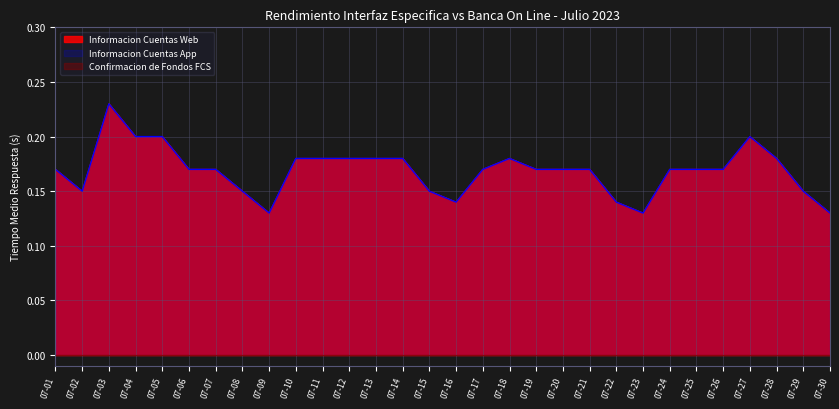

Reading right to left, transcribe all the data shown in this chart.

Informacion Cuentas Web: 0.1	0.1	0.2	0.2	0.2	0.2	0.2	0.1	0.1	0.2	0.2	0.2	0.2	0.2	0.1	0.1	0.2	0.2	0.2	0.2	0.2	0.1	0.1	0.2	0.2	0.2	0.2	0.2	0.1	0.2
Informacion Cuentas App: 0.1	0.1	0.2	0.2	0.2	0.2	0.2	0.1	0.1	0.2	0.2	0.2	0.2	0.2	0.1	0.1	0.2	0.2	0.2	0.2	0.2	0.1	0.1	0.2	0.2	0.2	0.2	0.2	0.1	0.2